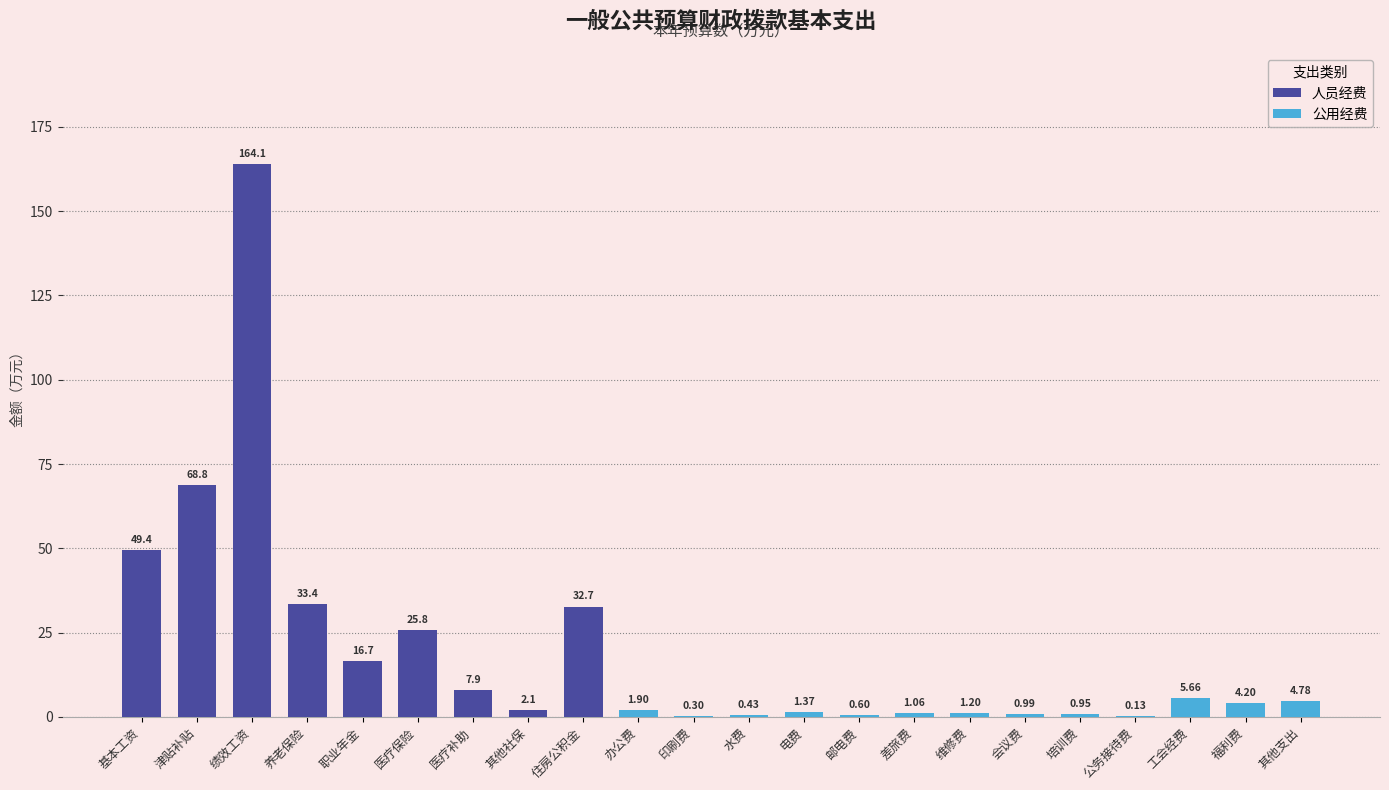

The chart shows a value of 7.9 at 医疗补助. True or false?

True